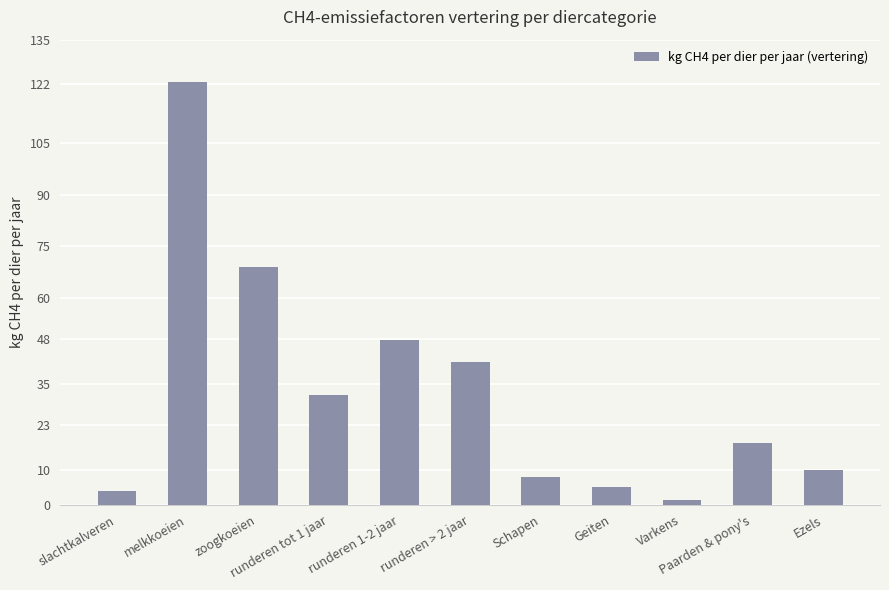

What is the ratio of the value at Ezels to the value at runderen tot 1 jaar?

0.3